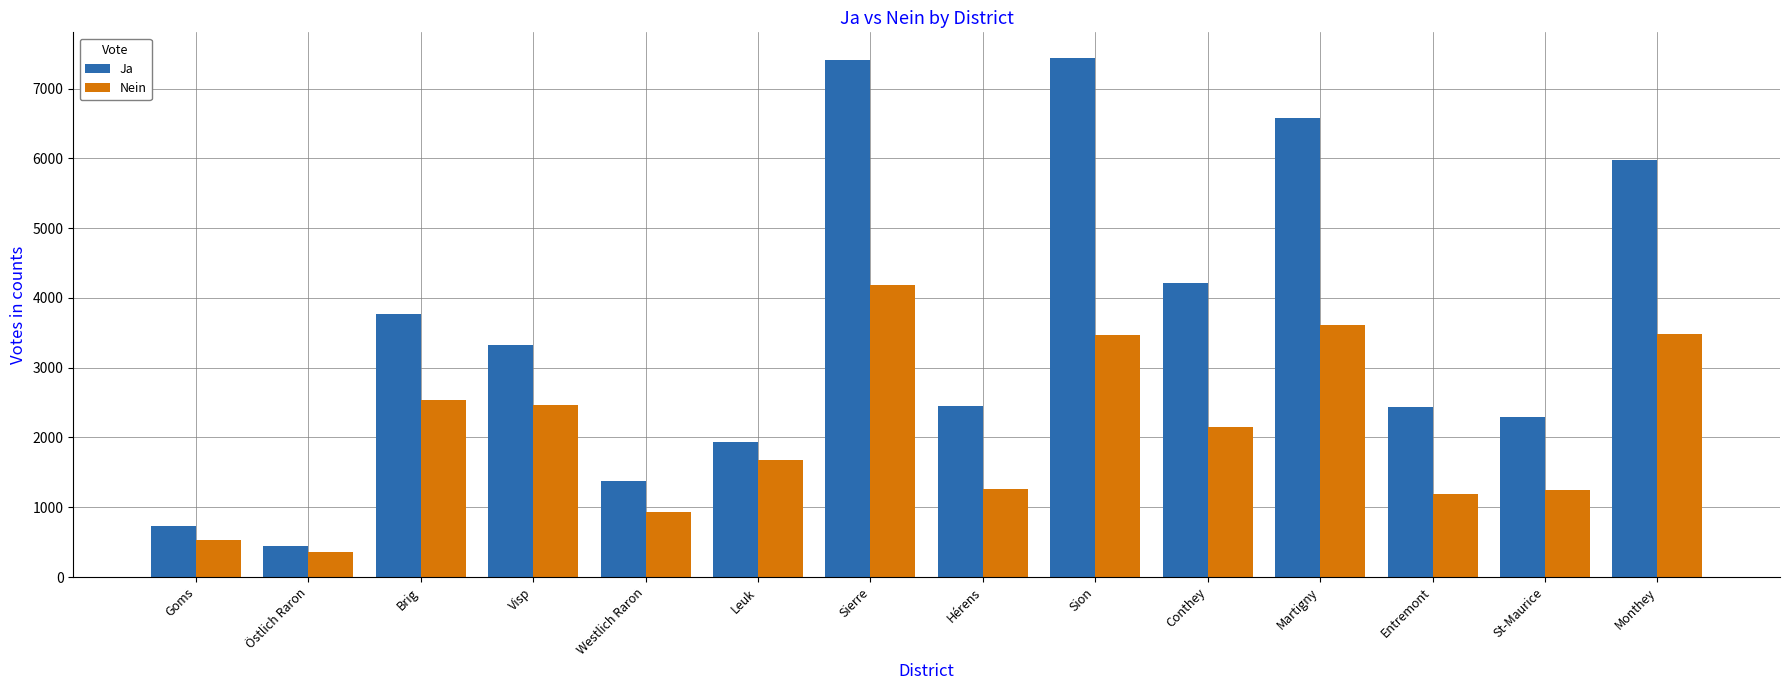

True or false: Nein has a value of 1383 at Visp.

False